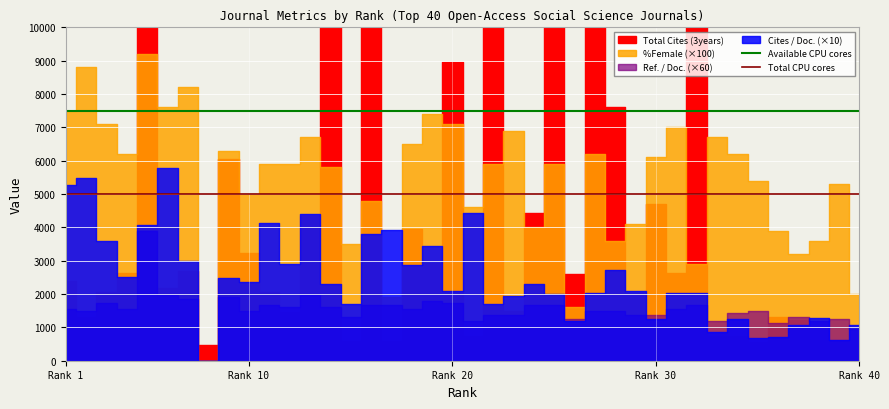

The Total CPU cores series shows 6782 at Rank 1. True or false?

False